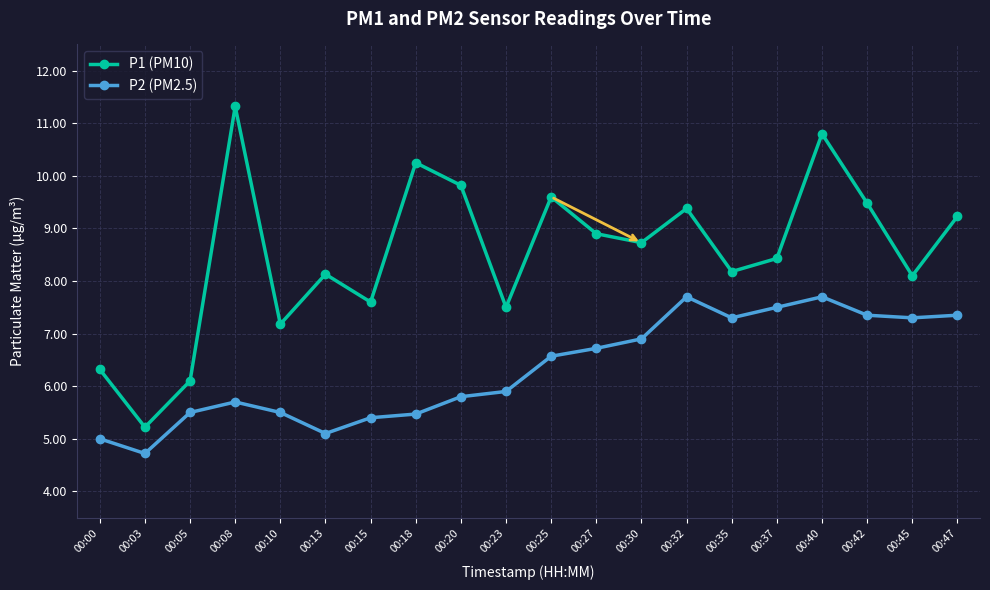

Does the chart have visible grid lines?

Yes